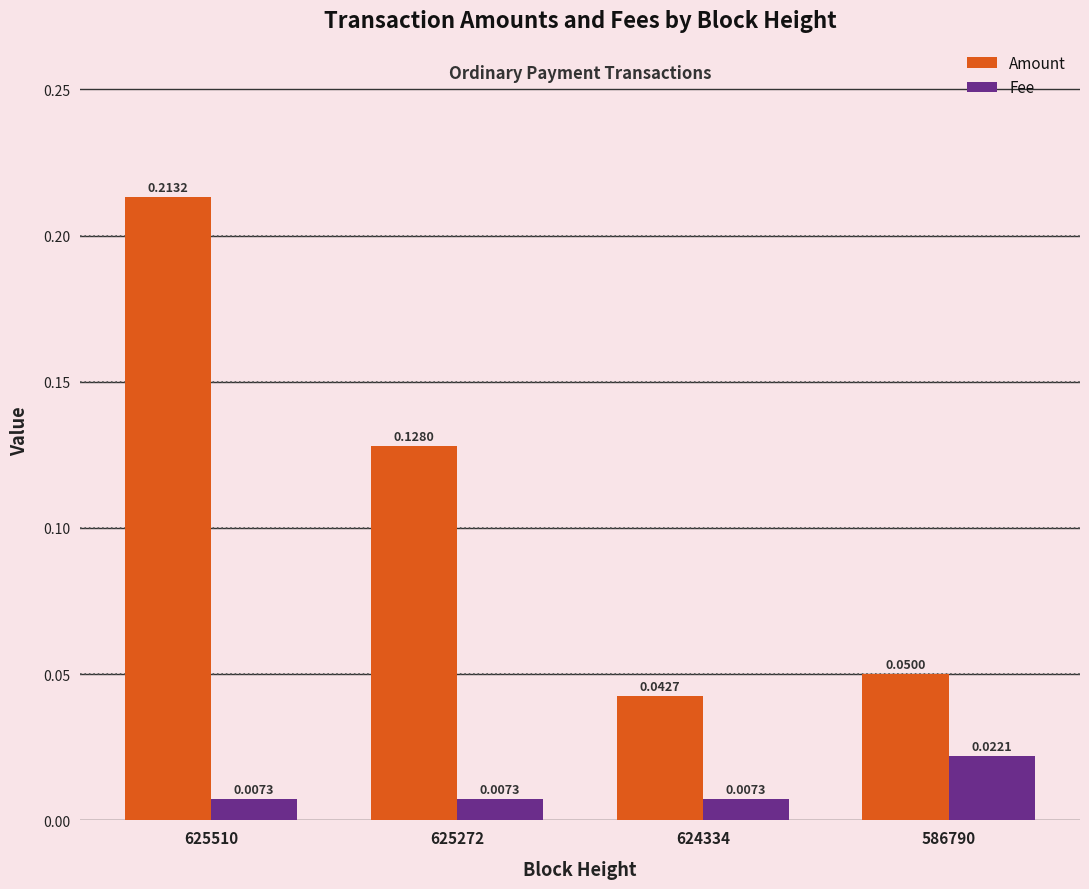

Which series has the largest range (max minus min)?

Amount